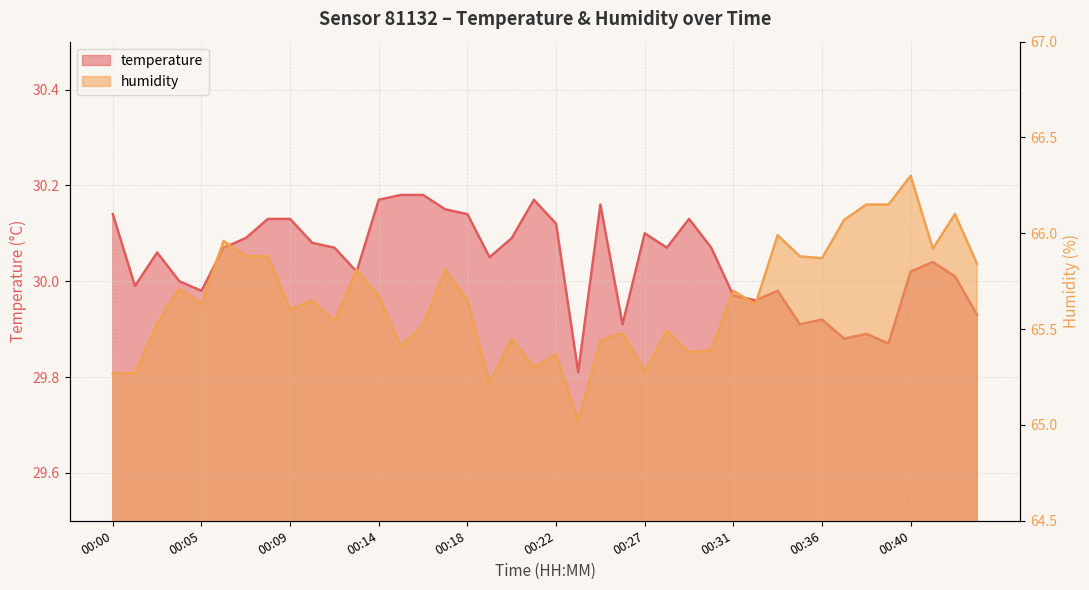

Reading right to left, list all the values displayed in this chart.

temperature: 00:44=29.9	00:43=30.0	00:41=30.0	00:40=30.0	00:39=29.9	00:38=29.9	00:37=29.9	00:36=29.9	00:35=29.9	00:34=30.0	00:32=30.0	00:31=30.0	00:30=30.1	00:29=30.1	00:28=30.1	00:27=30.1	00:26=29.9	00:25=30.2	00:24=29.8	00:22=30.1	00:21=30.2	00:20=30.1	00:19=30.1	00:18=30.1	00:17=30.1	00:16=30.2	00:15=30.2	00:14=30.2	00:12=30.0	00:11=30.1	00:10=30.1	00:09=30.1	00:08=30.1	00:07=30.1	00:06=30.1	00:05=30.0	00:04=30.0	00:02=30.1	00:01=30.0	00:00=30.1
humidity: 00:44=65.8	00:43=66.1	00:41=65.9	00:40=66.3	00:39=66.2	00:38=66.2	00:37=66.1	00:36=65.9	00:35=65.9	00:34=66.0	00:32=65.6	00:31=65.7	00:30=65.4	00:29=65.4	00:28=65.5	00:27=65.3	00:26=65.5	00:25=65.4	00:24=65.0	00:22=65.4	00:21=65.3	00:20=65.5	00:19=65.2	00:18=65.7	00:17=65.8	00:16=65.5	00:15=65.4	00:14=65.7	00:12=65.8	00:11=65.5	00:10=65.7	00:09=65.6	00:08=65.9	00:07=65.9	00:06=66.0	00:05=65.6	00:04=65.7	00:02=65.5	00:01=65.3	00:00=65.3